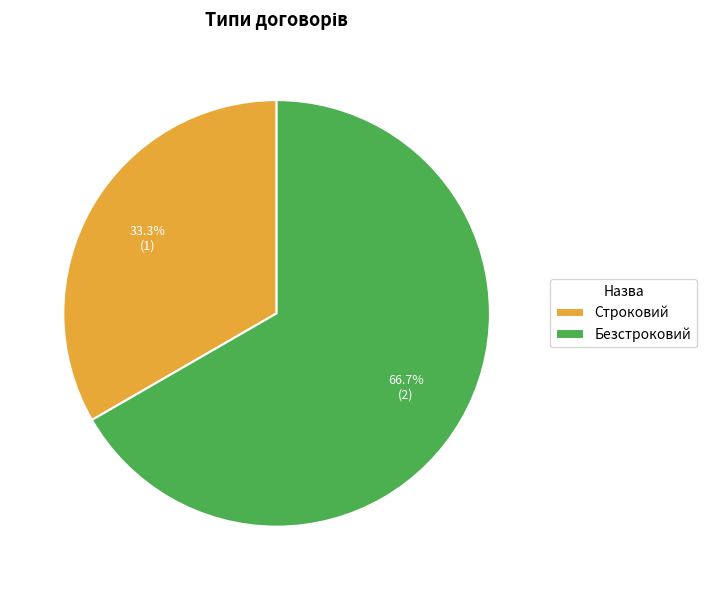

Which category accounts for the majority?

Безстроковий